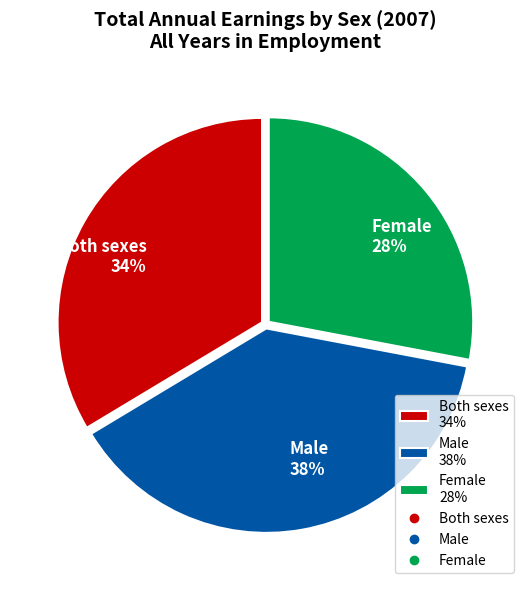

Is there any slice that represents more than half of the pie?

No